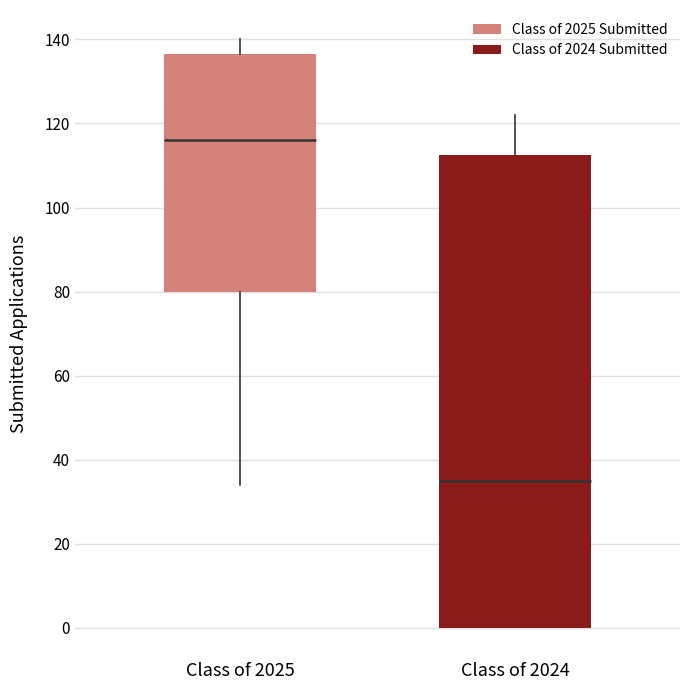

Reading left to right, transcribe this box plot: for each box, give where its median line is, the range the box spans, and where its two whiskers end, as read against the y-axis. The values are not printed on the chart, so give them approximately, as read against the axis.

Class of 2025: median 116, box 80 to 136, whiskers 34 to 140
Class of 2024: median 36, box 0 to 112, whiskers 0 to 122